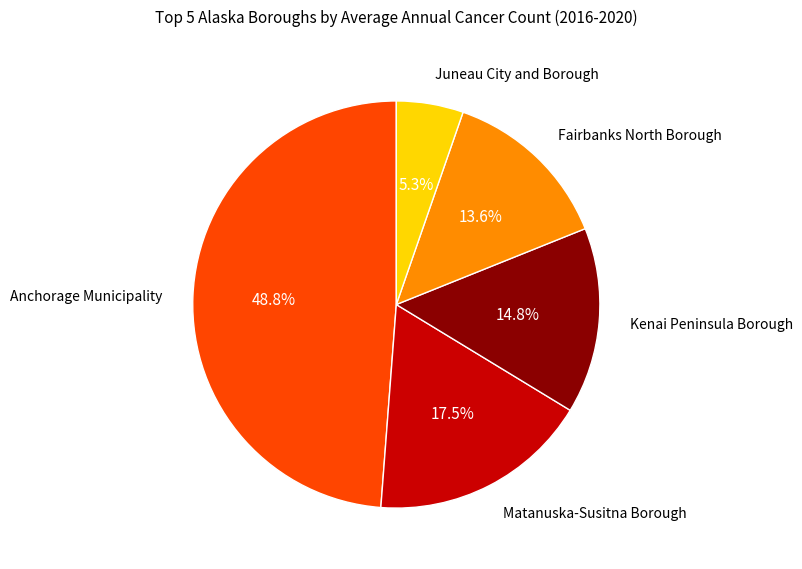

Is there any slice that represents more than half of the pie?

No